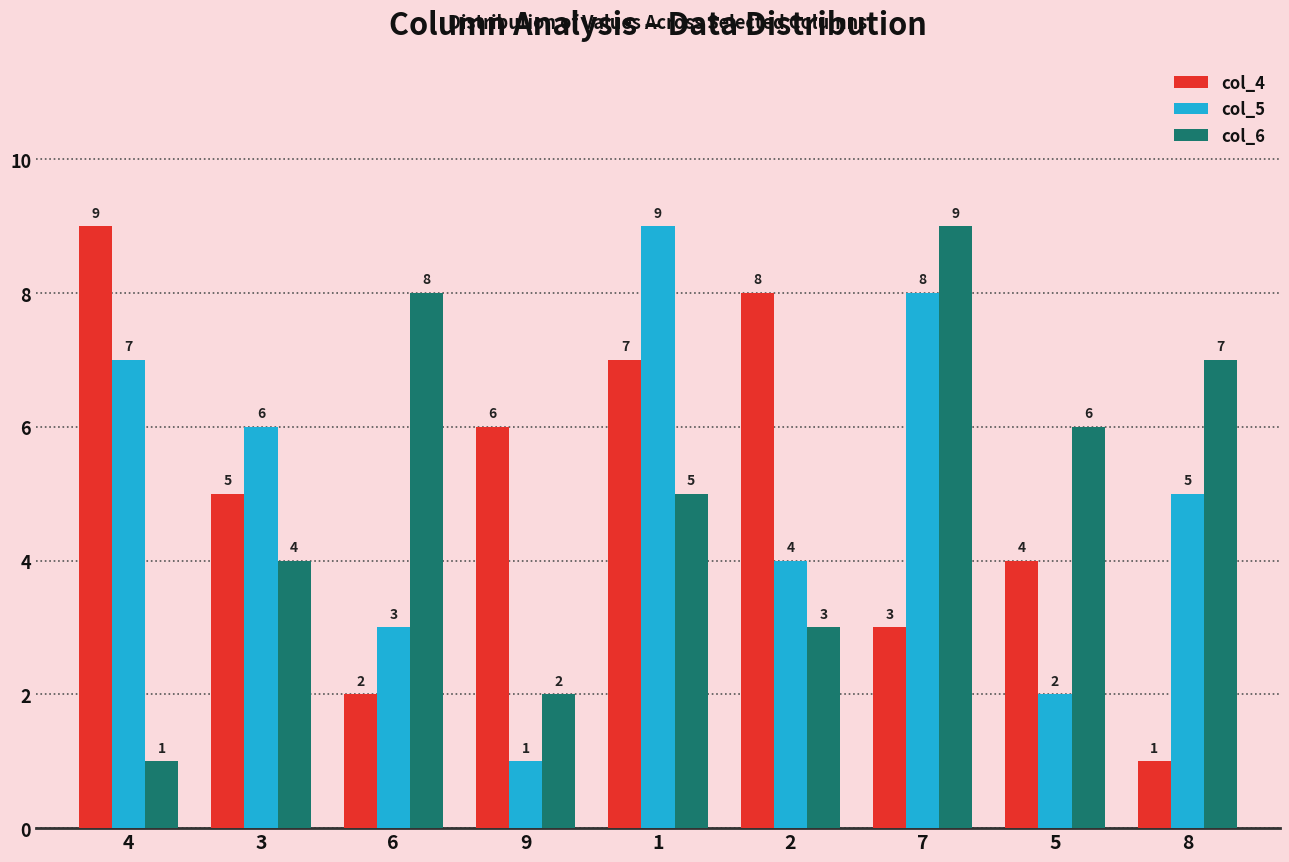

Which series changed the most between 6 and 2?

col_4